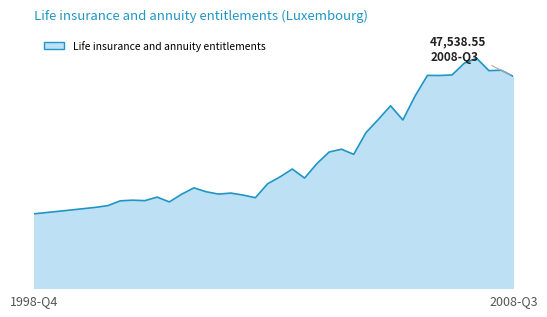

Does the chart display data point markers on the line(s)?

No